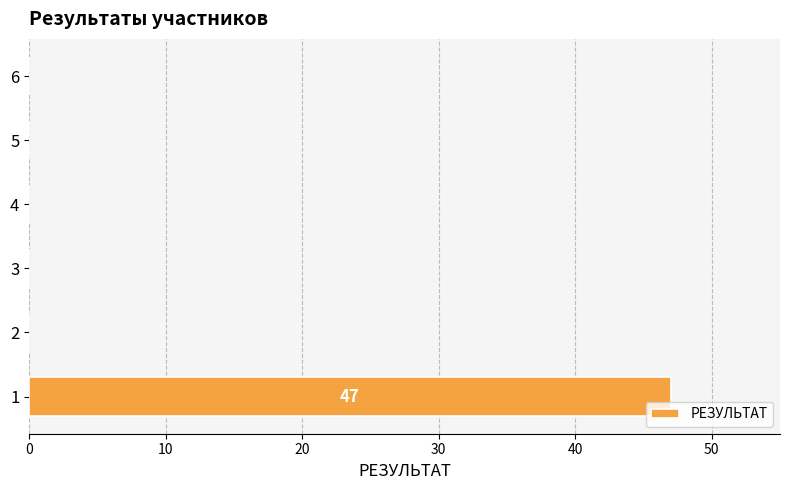

Is it true that the value at 4 is 17?

False